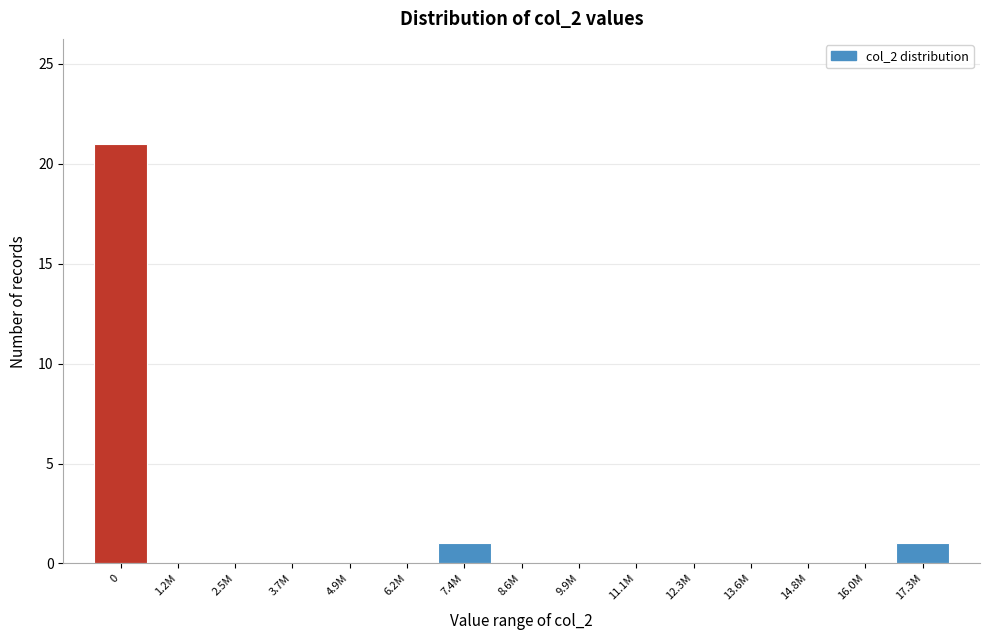

Reading left to right, transcribe all the data shown in this chart.

0=21	1.2M=0	2.5M=0	3.7M=0	4.9M=0	6.2M=0	7.4M=1	8.6M=0	9.9M=0	11.1M=0	12.3M=0	13.6M=0	14.8M=0	16.0M=0	17.3M=1